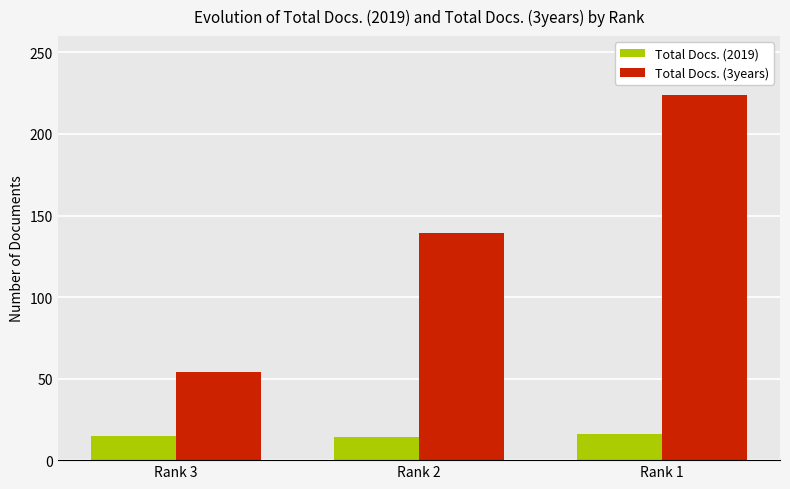

How many bars are there in each group?

2